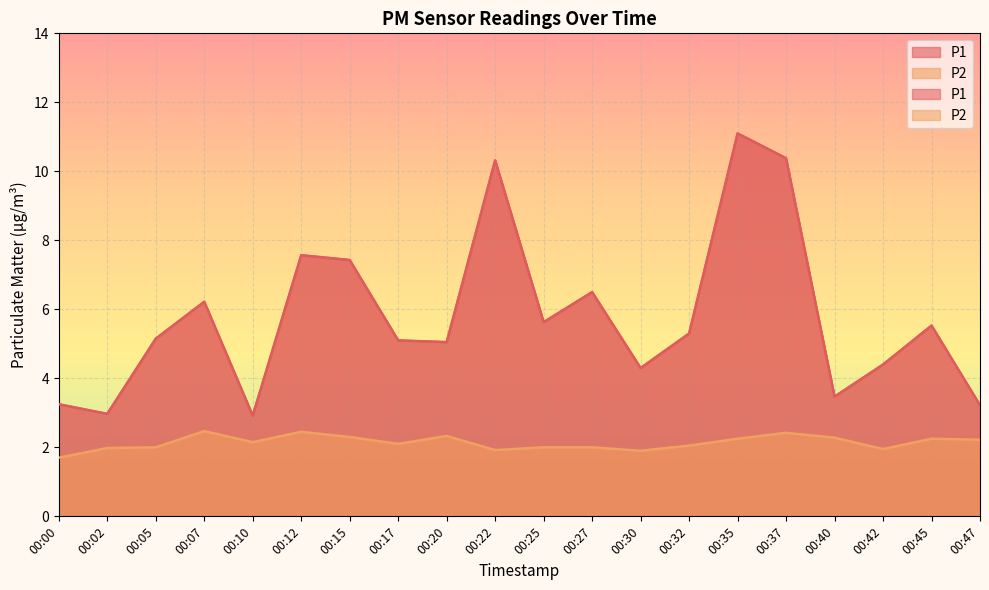

At which label does P1 reach its minimum?

00:10